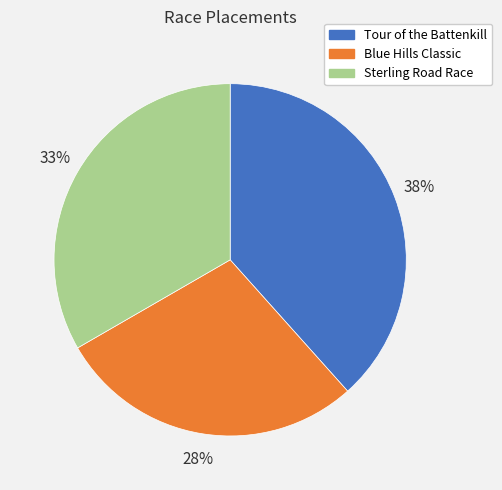

Combined, do Blue Hills Classic and Tour of the Battenkill account for over 50%?

Yes